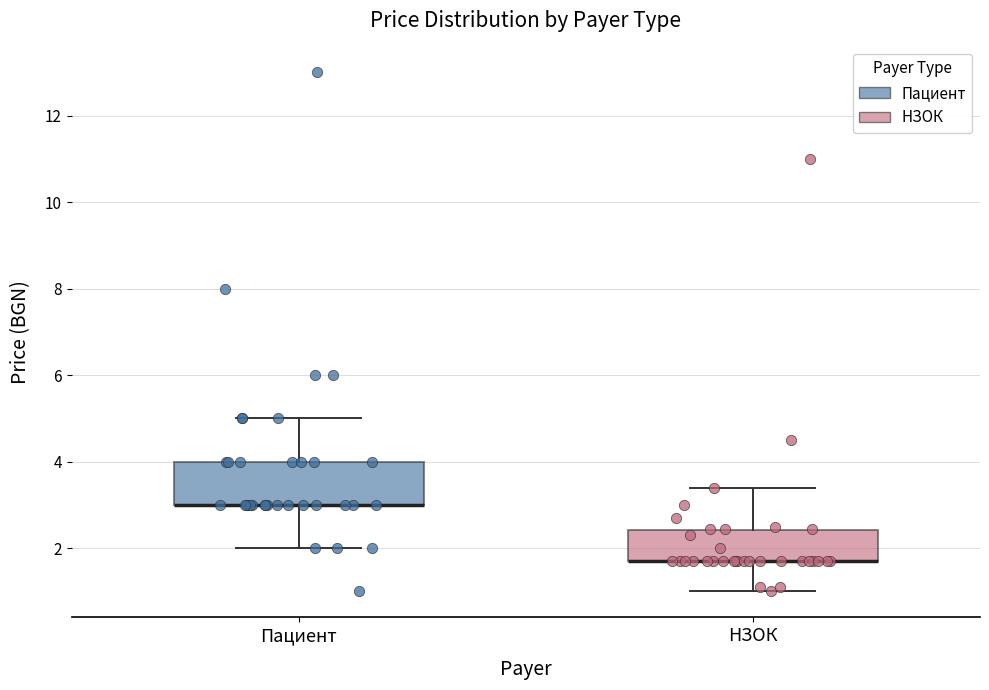

Where does the lower whisker of the box for НЗОК end on the y-axis? The values are not printed on the chart, so give them approximately, as read against the axis.

1.0